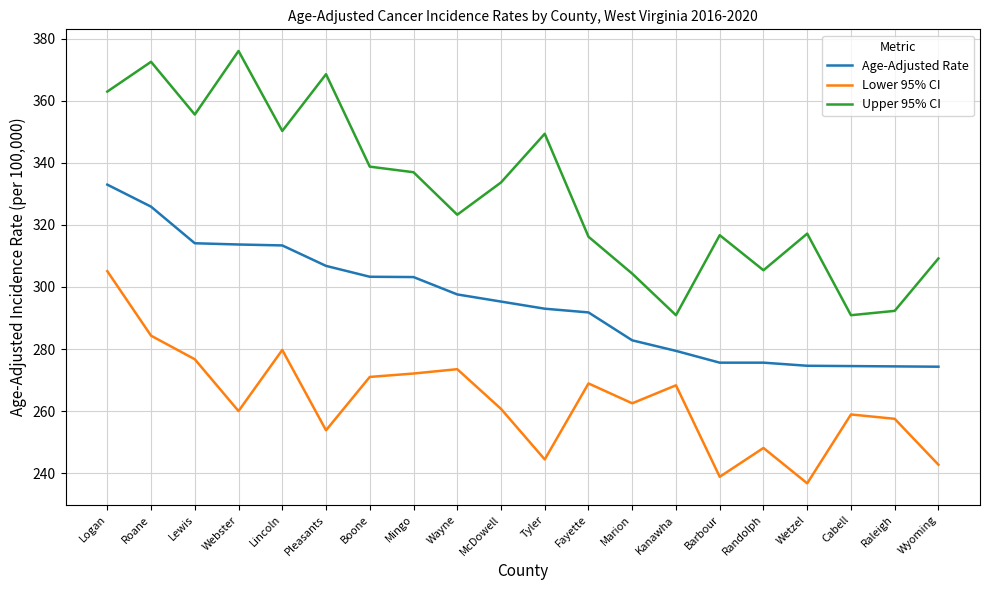

What position from the left is Kanawha?

14